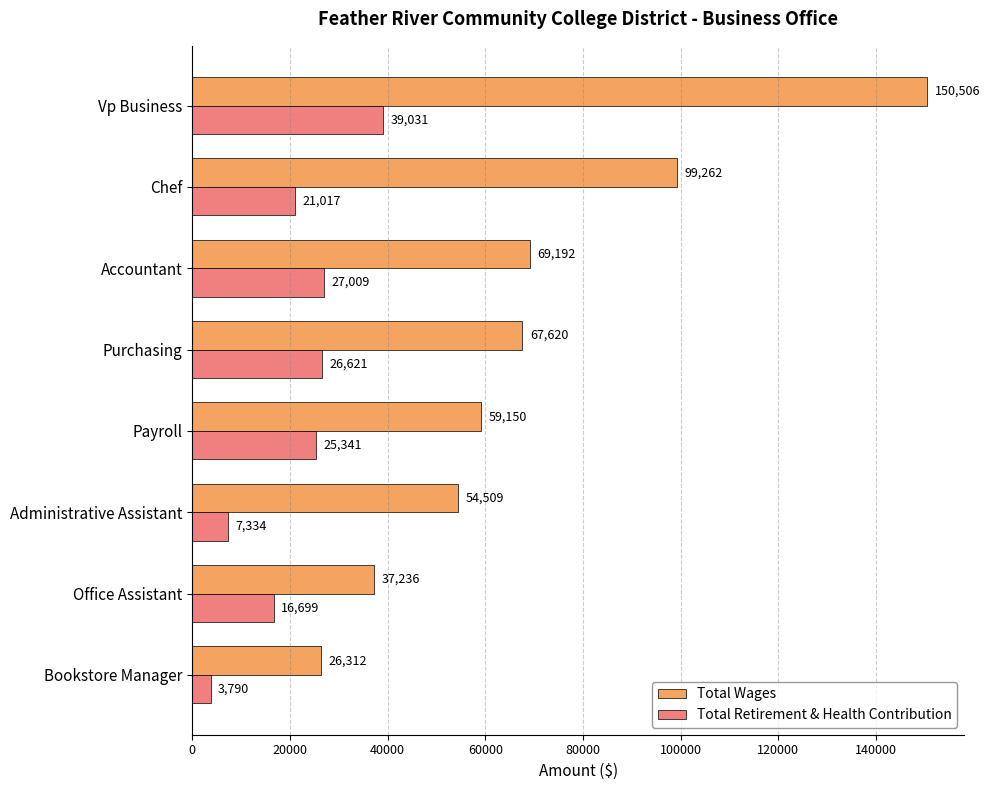

Where is Total Wages nearest to the value 88409?

Chef